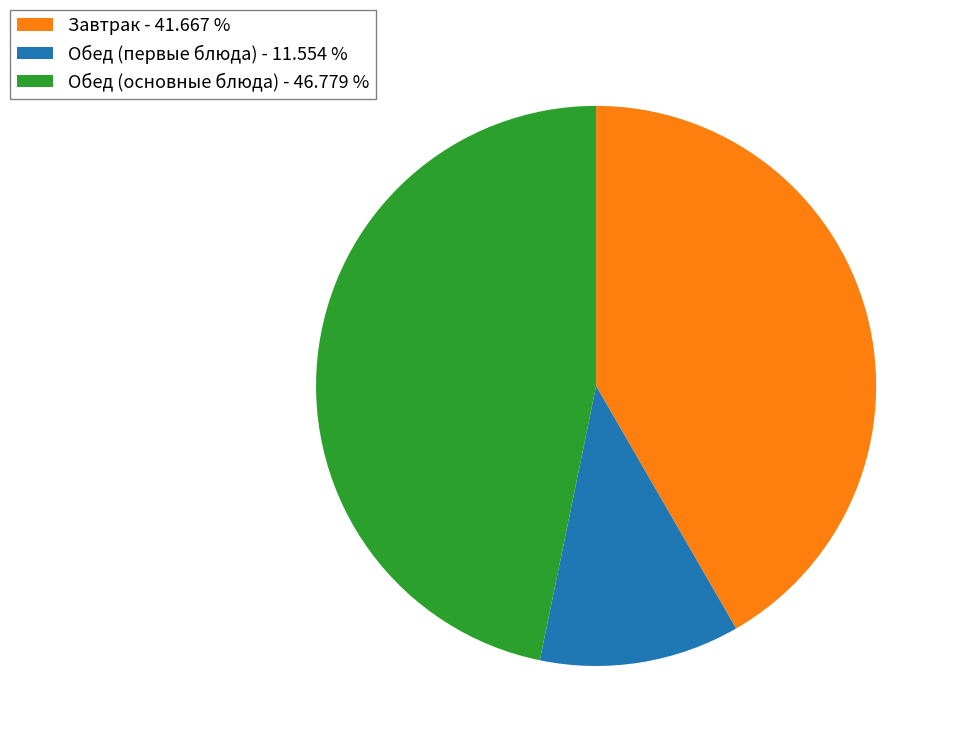

Is there a majority slice in this chart?

No